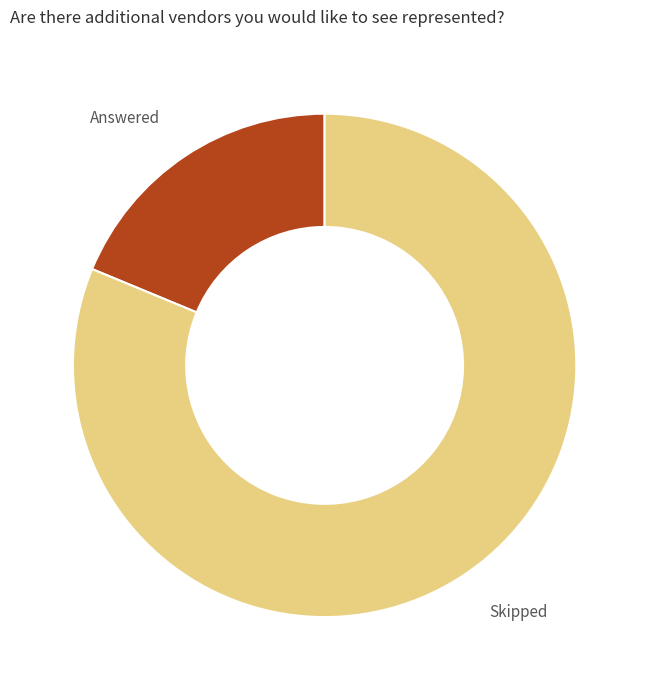

Which slice is the smallest?

Answered